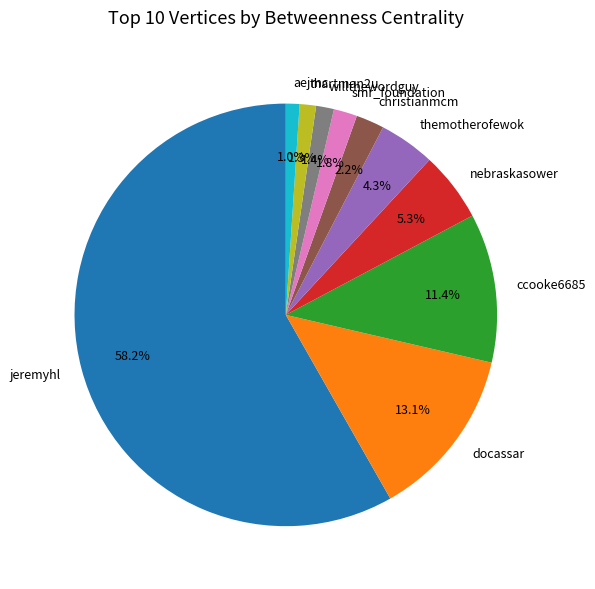

Which slice is the largest?

jeremyhl